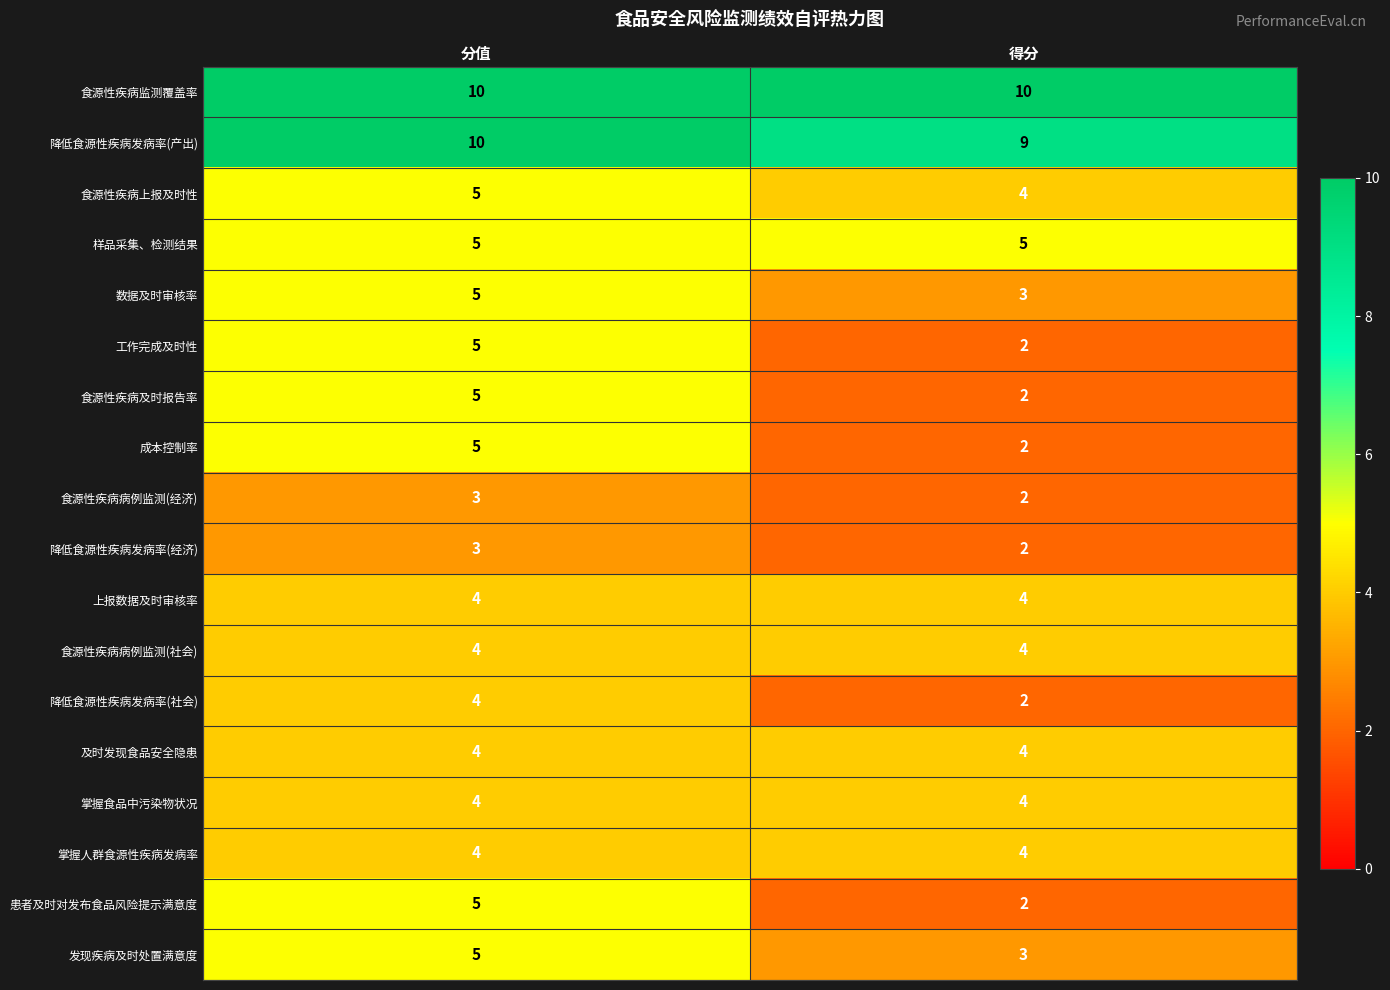

Rank the categories by 成本控制率 value from highest to lowest.

分值, 得分